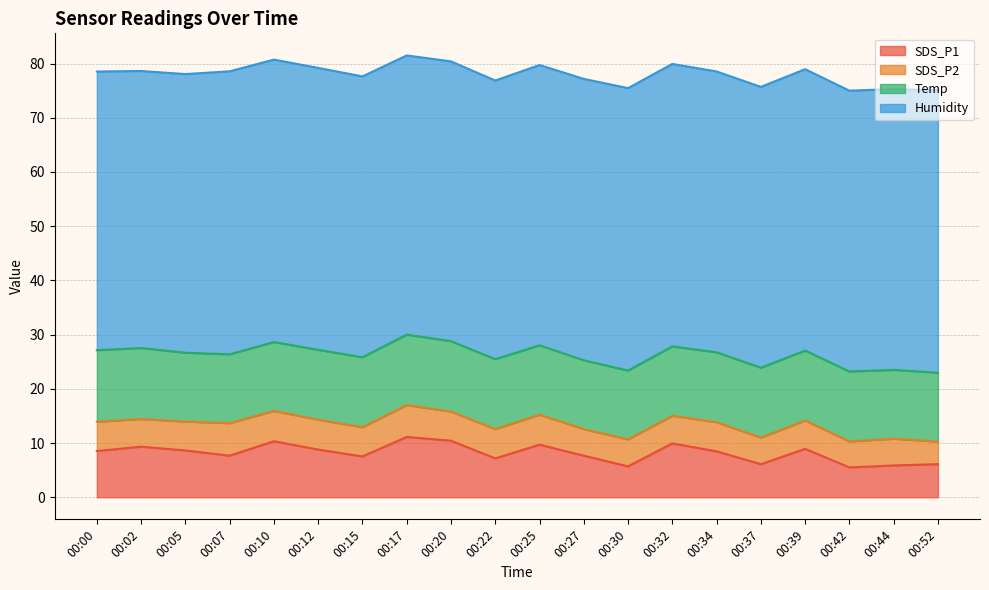

Which series has the largest range (max minus min)?

SDS_P1